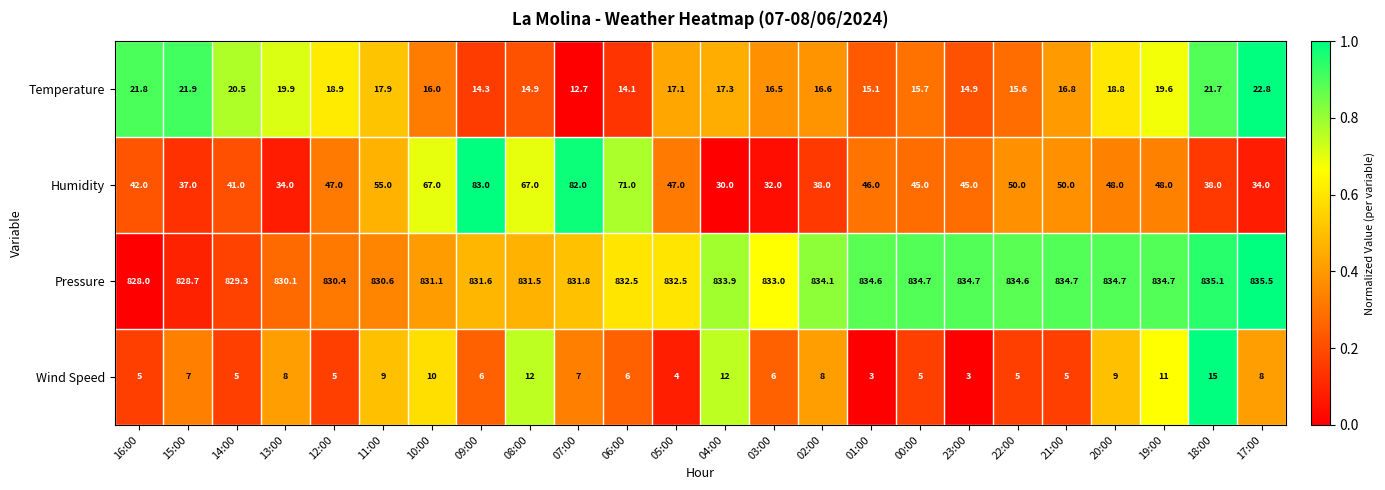

Which series has the largest range (max minus min)?

Humidity